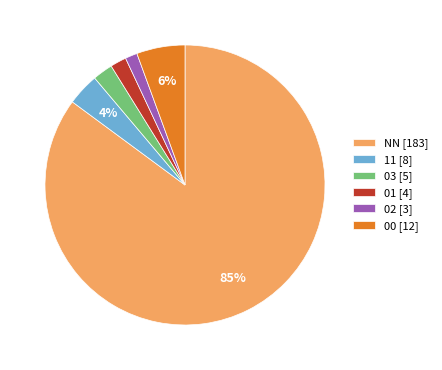

What is the ratio of the value at 11 [8] to the value at 01 [4]?

2.0